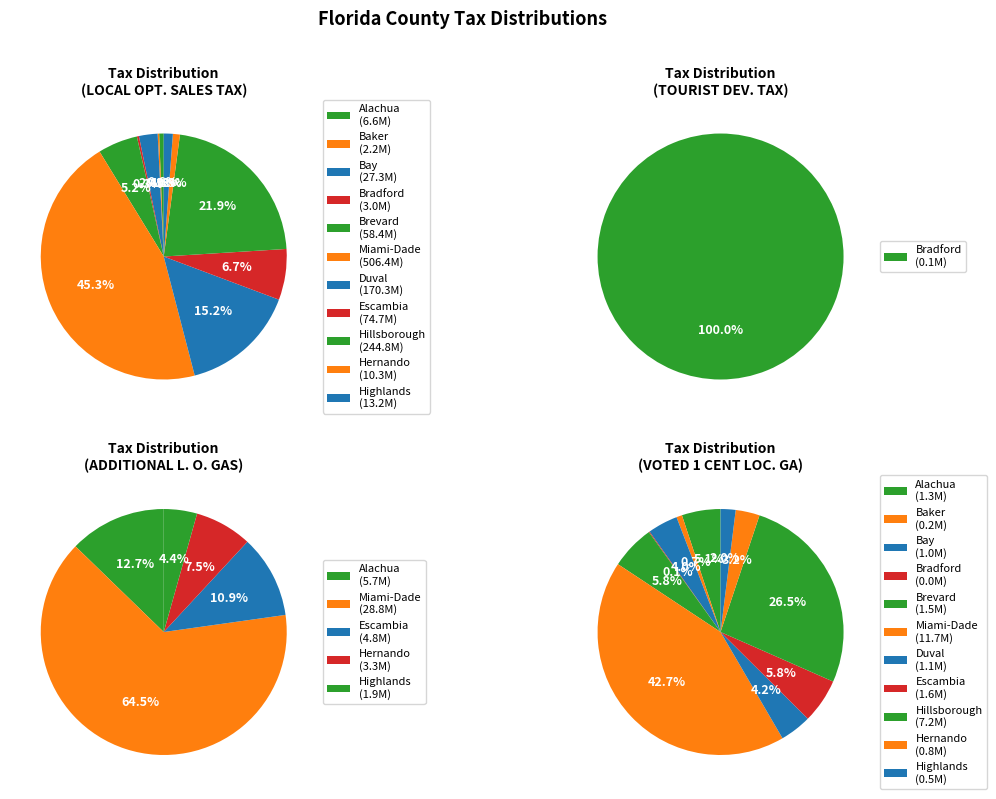

Count the number of slices in the pie.

11